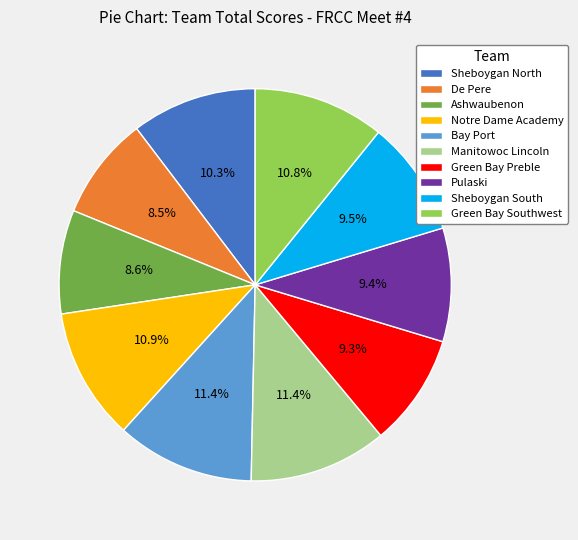

Does any single category account for the majority?

No